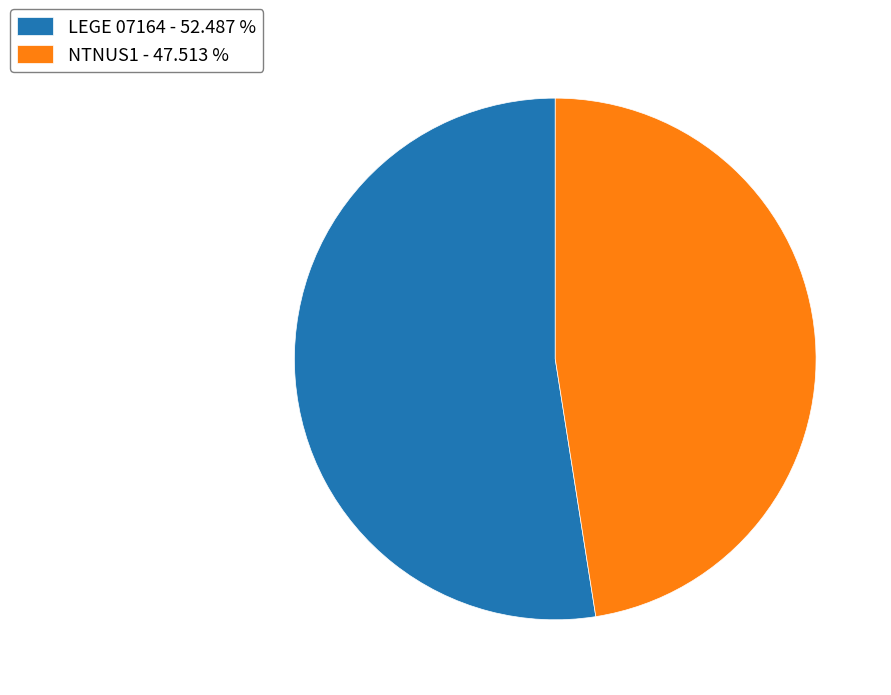

Which category has the smallest portion of the pie?

NTNUS1